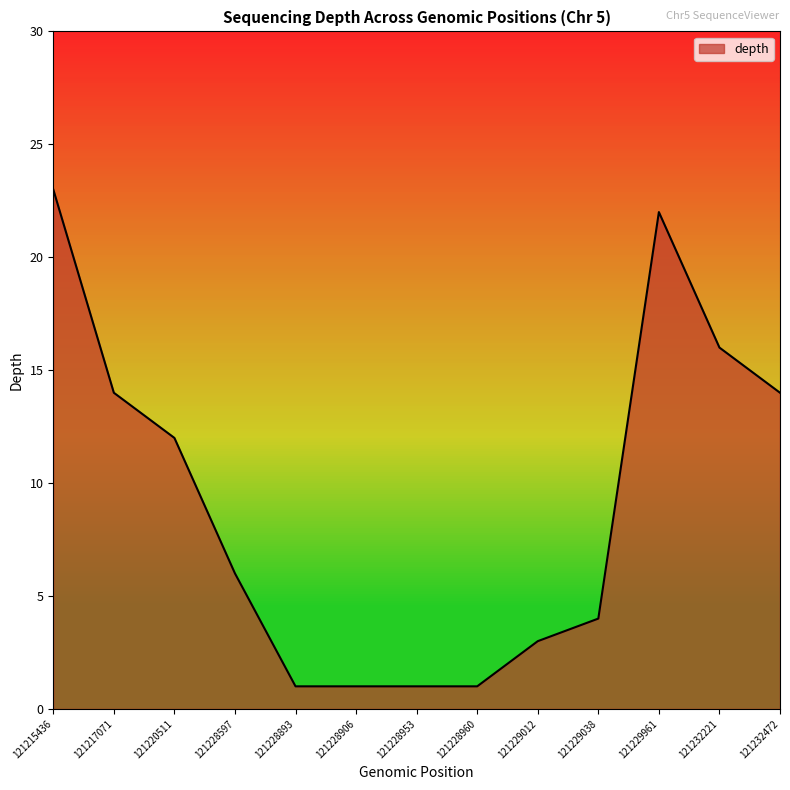

What is the difference between the values at 121232472 and 121220511?

2